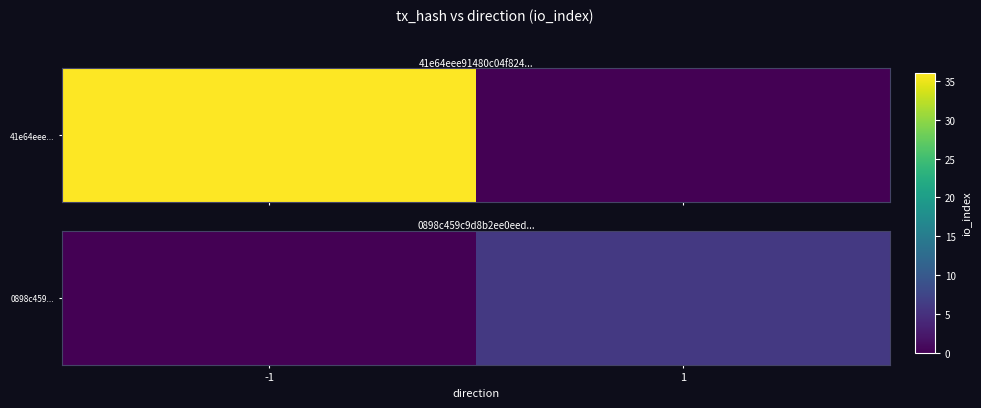

Count the number of data series in this chart.

1